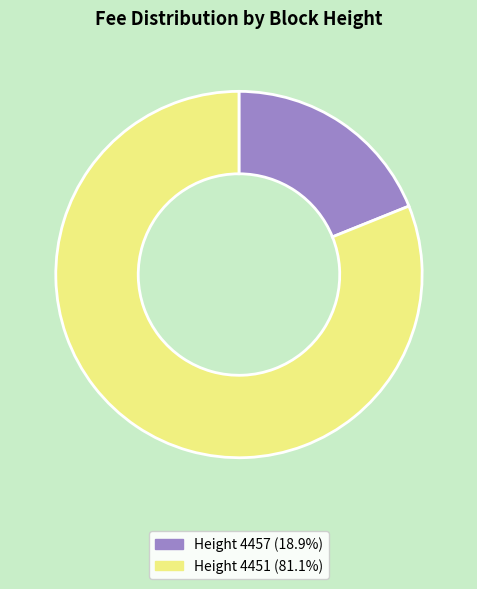

How many segments does this pie chart have?

2